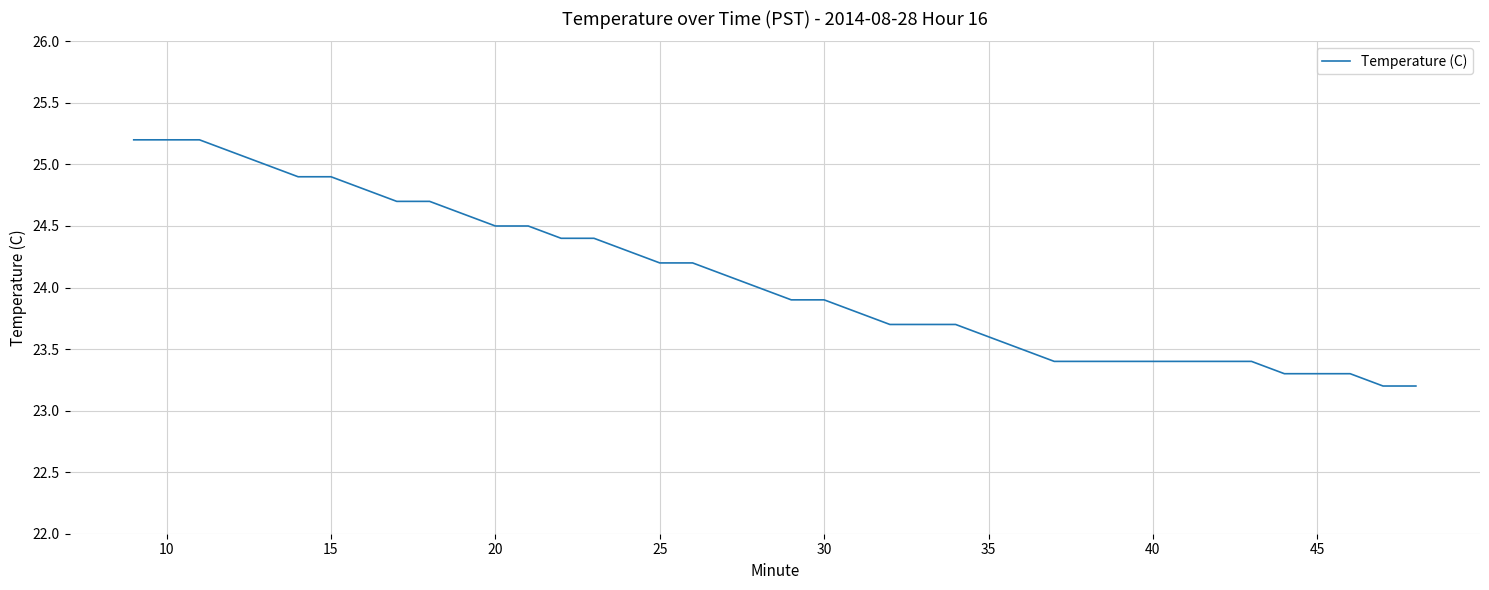

What is the difference between the maximum and minimum values?

2.0